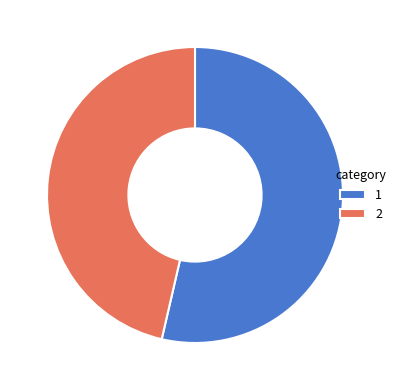

Rank the categories by value from lowest to highest.

2, 1